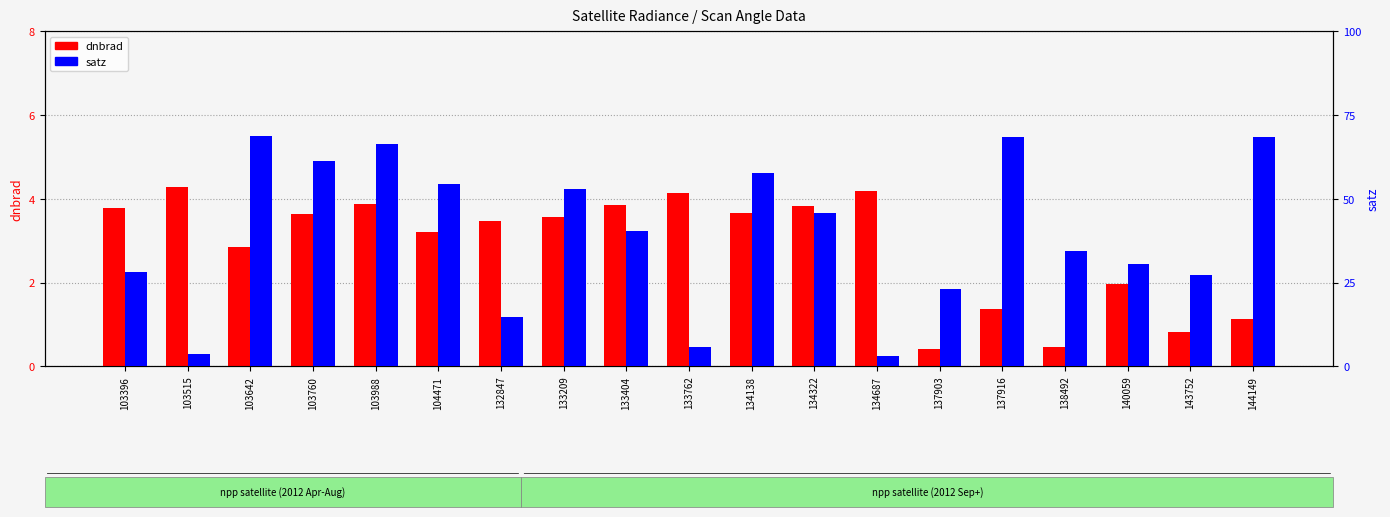

Reading left to right, what are all the values shown in this chart?

dnbrad: 3.8	4.3	2.9	3.6	3.9	3.2	3.5	3.6	3.9	4.2	3.7	3.8	4.2	0.4	1.4	0.5	2.0	0.8	1.1
satz: 28.2	3.7	68.6	61.2	66.4	54.5	14.7	53.0	40.4	5.9	57.8	45.7	3.1	23.1	68.5	34.4	30.6	27.3	68.4